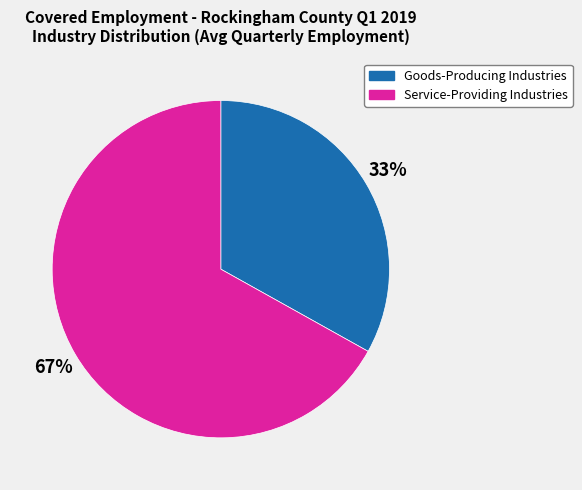

Approximately how many times larger is the value at Goods-Producing Industries compared to Service-Providing Industries?

0.5